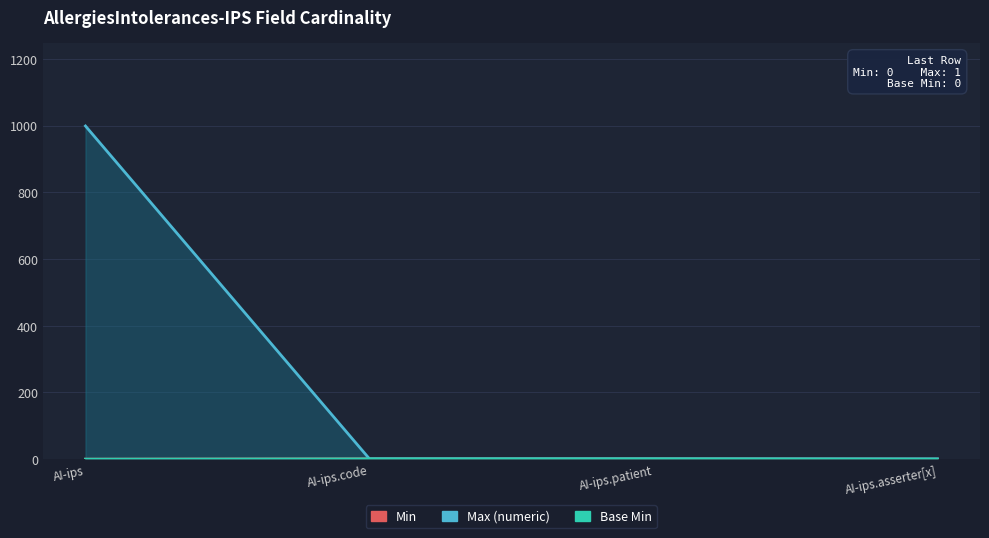

Where is Base Min nearest to the value 0?

AI-ips